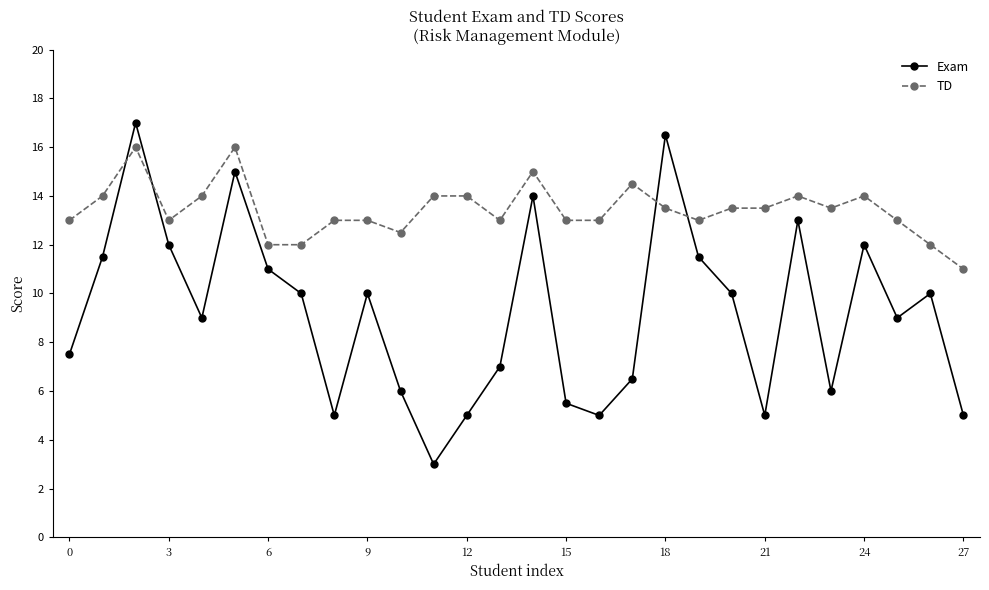

Reading left to right, transcribe all the data shown in this chart.

Exam: 7.5	11.5	17.0	12.0	9.0	15.0	11.0	10.0	5.0	10.0	6.0	3.0	5.0	7.0	14.0	5.5	5.0	6.5	16.5	11.5	10.0	5.0	13.0	6.0	12.0	9.0	10.0	5.0
TD: 13.0	14.0	16.0	13.0	14.0	16.0	12.0	12.0	13.0	13.0	12.5	14.0	14.0	13.0	15.0	13.0	13.0	14.5	13.5	13.0	13.5	13.5	14.0	13.5	14.0	13.0	12.0	11.0